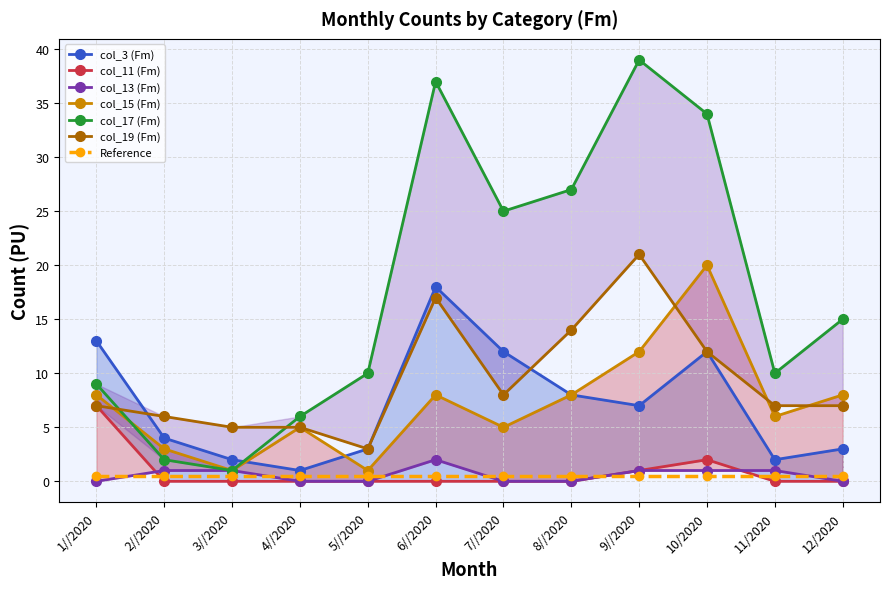

Rank the series at 5//2020 from lowest to highest value.

col_11 (Fm), col_13 (Fm), col_15 (Fm), col_3 (Fm), col_19 (Fm), col_17 (Fm)